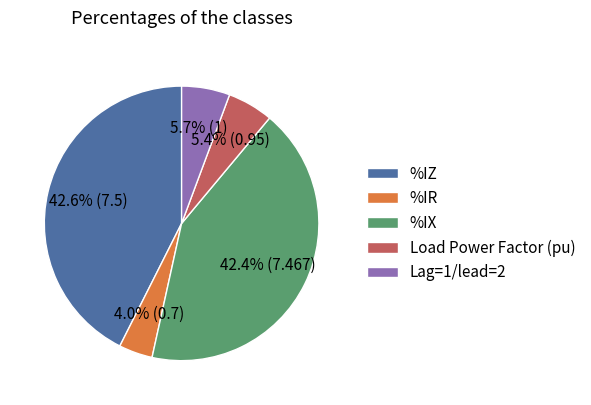

True or false: Lag=1/lead=2 accounts for 6% of the total.

True